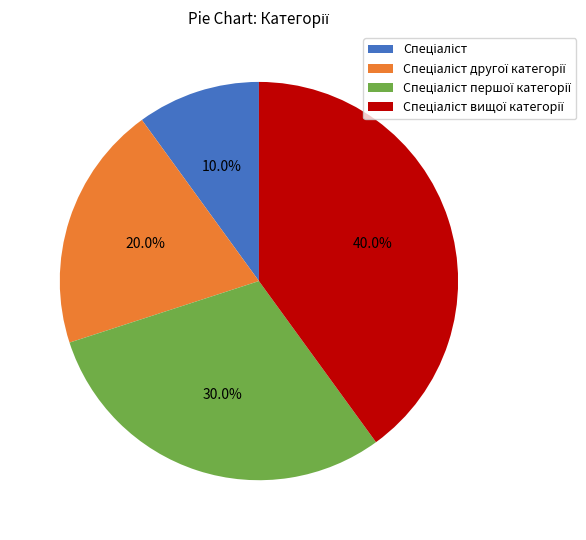

Is there any slice that represents more than half of the pie?

No